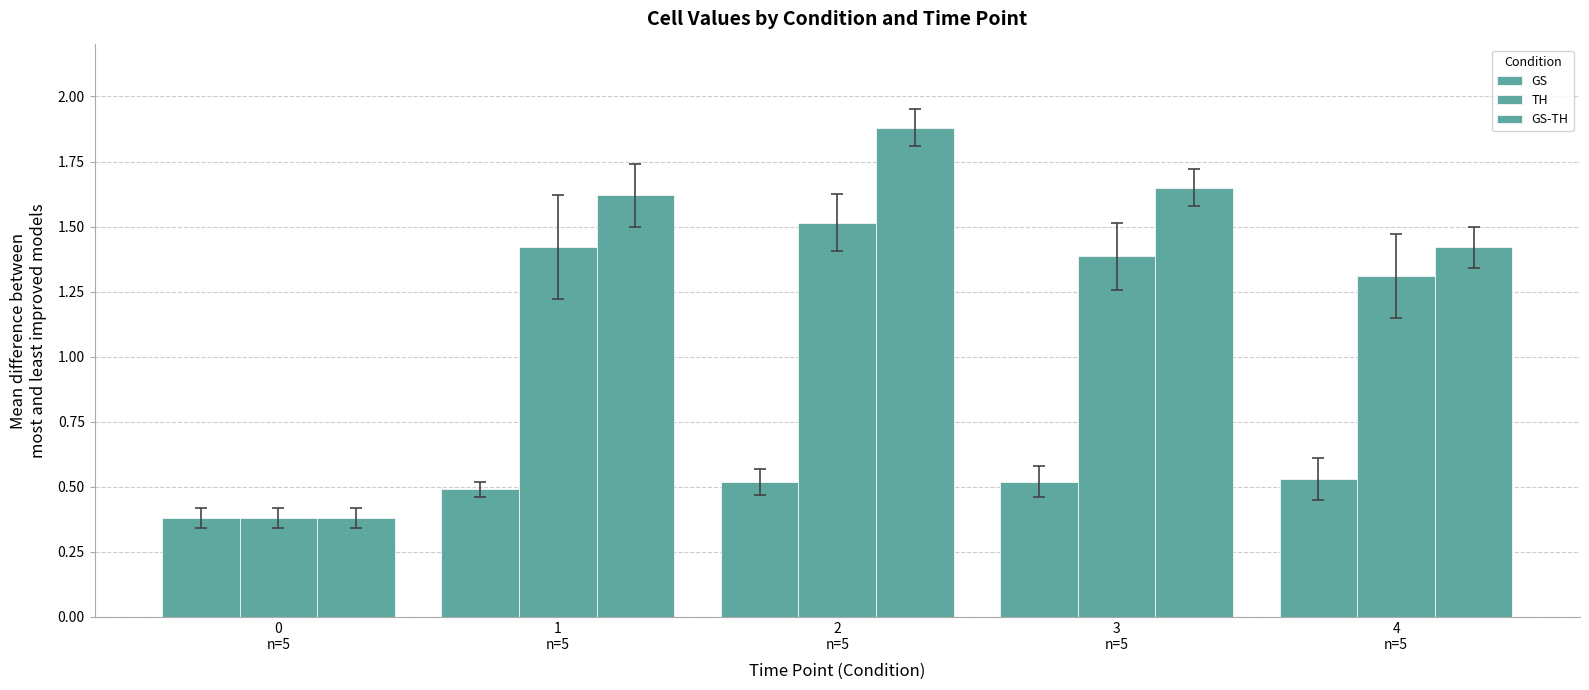

How many bars are there in total?

15